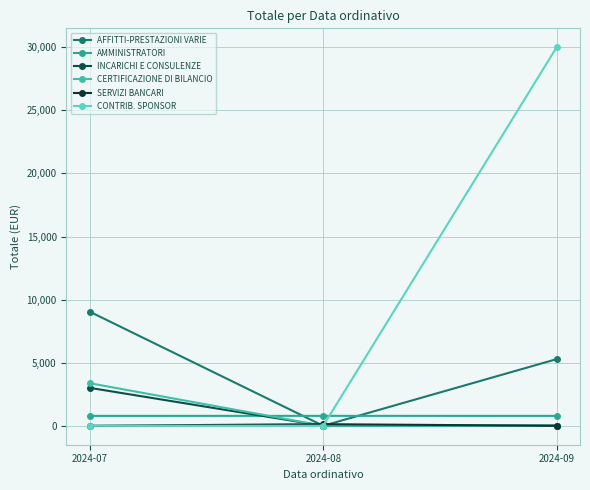

What is the difference between the highest and lowest values at 2024-08?

787.0